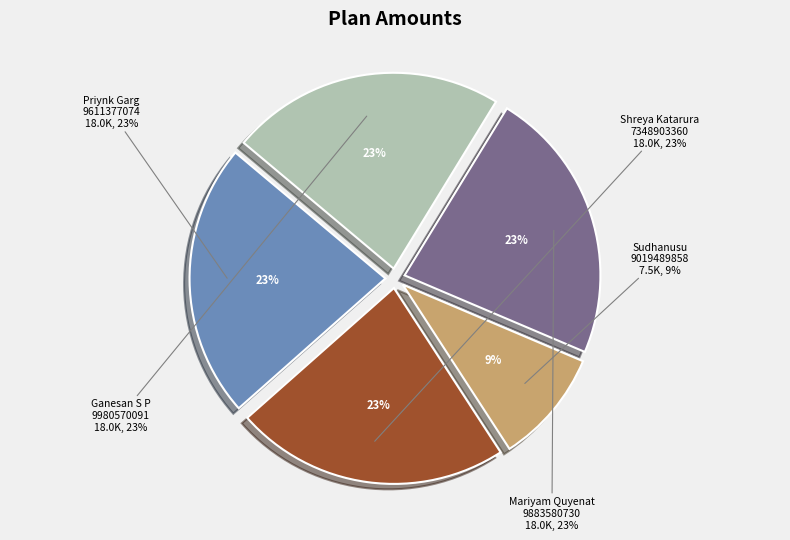

Which slice is the smallest?

Sudhanusu
9019489858